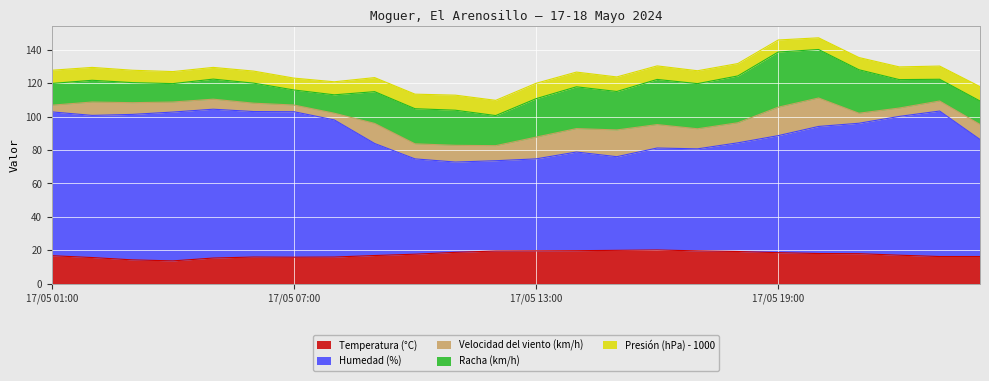

At how many categories does at least one series exceed 41?

24